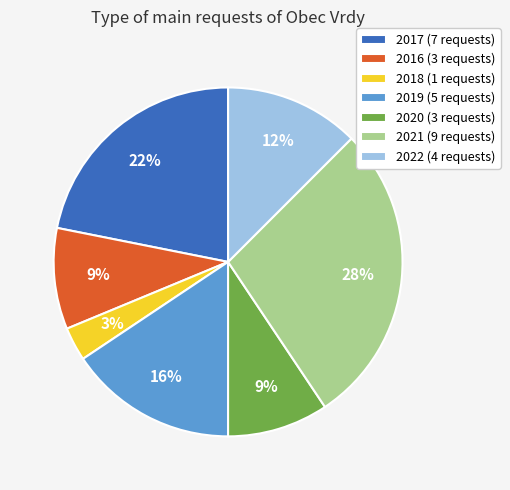

Is the sum of 2019 (5 requests) and 2017 (7 requests) greater than half?

No